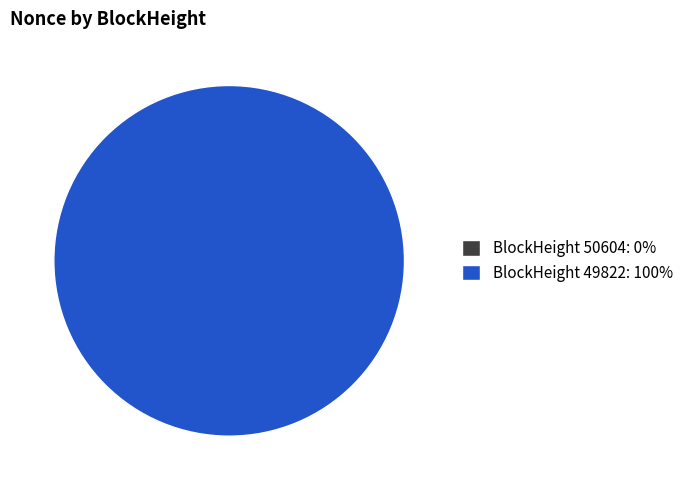

Which category accounts for the majority?

49822